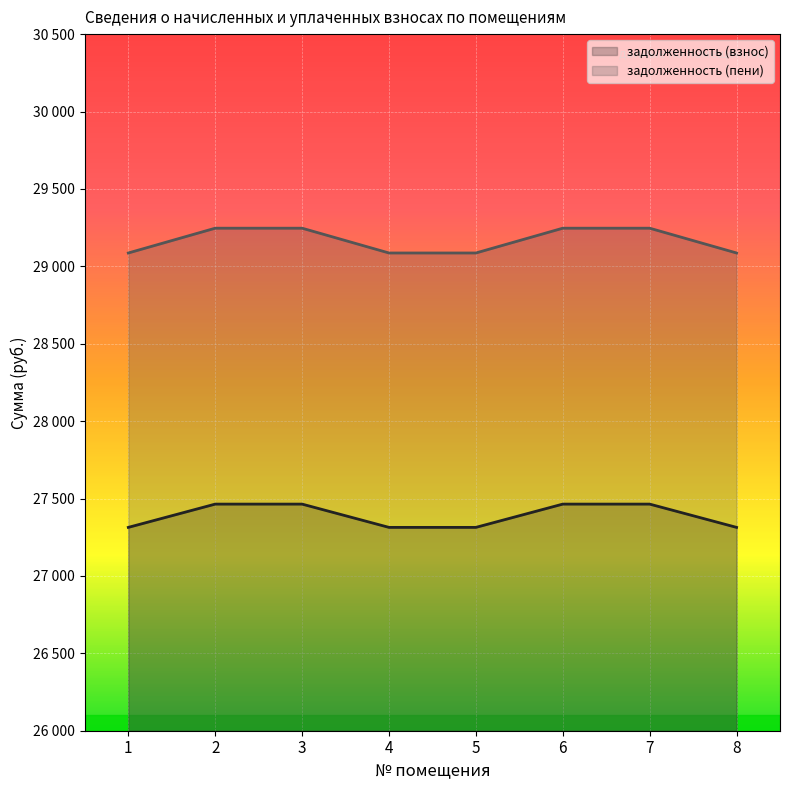

Reading left to right, list all the values displayed in this chart.

задолженность (взнос): 1=27313.6	2=27463.9	3=27463.9	4=27313.6	5=27313.6	6=27463.9	7=27463.9	8=27313.6
задолженность (пени): 1=29086.1	2=29246.2	3=29246.2	4=29086.1	5=29086.1	6=29246.2	7=29246.2	8=29086.1